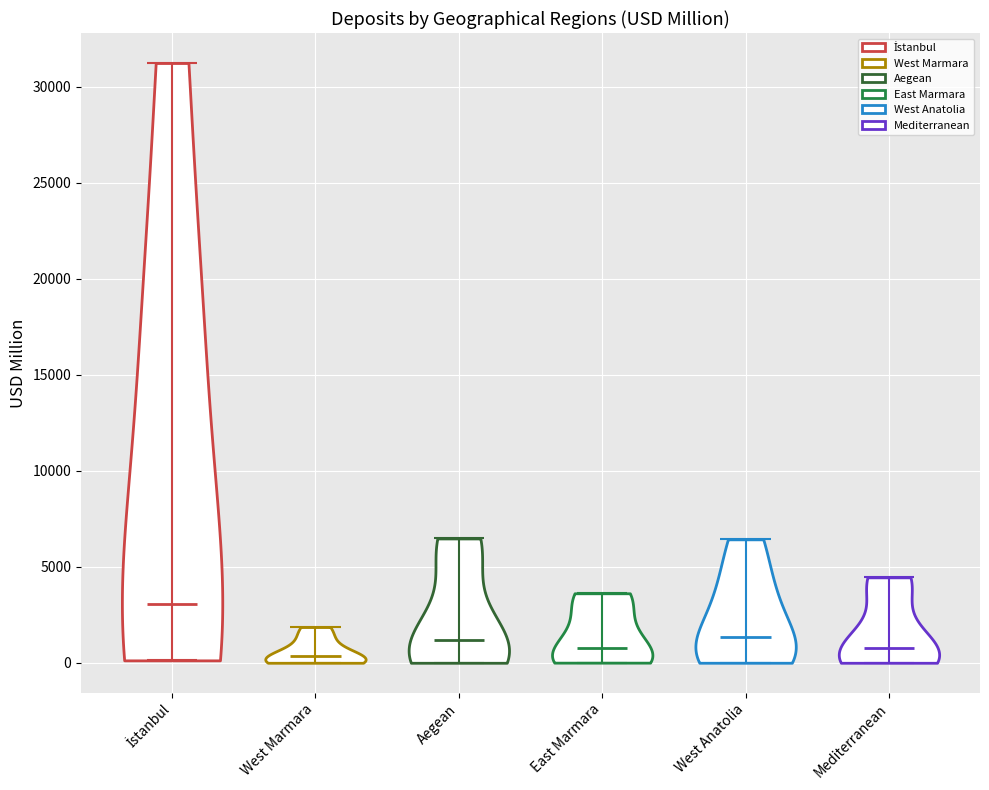

Reading left to right, read every violin against the y-axis: where its median line is, and the lowest and highest points it reaches. The values are not printed on the chart, so give them approximately, as read against the axis.

İstanbul: median line 3000, lowest point 0, highest point 31000
West Marmara: median line 500, lowest point 0, highest point 2000
Aegean: median line 1000, lowest point 0, highest point 6500
East Marmara: median line 1000, lowest point 0, highest point 3500
West Anatolia: median line 1500, lowest point 0, highest point 6500
Mediterranean: median line 1000, lowest point 0, highest point 4500